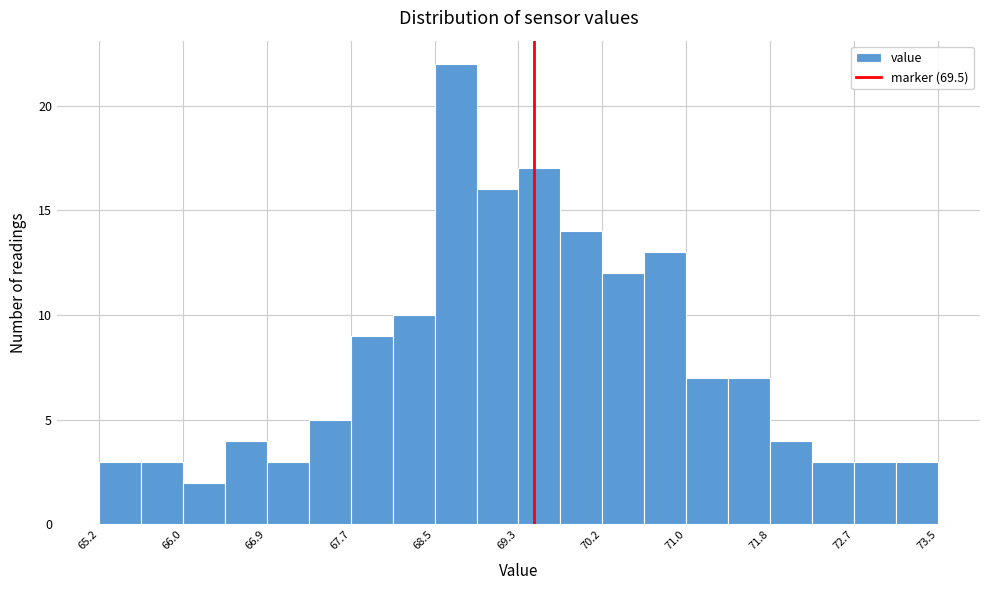

Reading left to right, list every bar in this chart as the range it spans on the x-axis followed by its height. Neither the bar edges nor the heights are printed on the chart, so give them approximately, as read against the axes.

65.2 to 65.6: 3
65.6 to 66.0: 3
66.0 to 66.4: 2
66.4 to 66.9: 4
66.9 to 67.3: 3
67.3 to 67.7: 5
67.7 to 68.1: 9
68.1 to 68.5: 10
68.5 to 68.9: 22
68.9 to 69.4: 16
69.4 to 69.8: 17
69.8 to 70.2: 14
70.2 to 70.6: 12
70.6 to 71.0: 13
71.0 to 71.4: 7
71.4 to 71.8: 7
71.8 to 72.3: 4
72.3 to 72.7: 3
72.7 to 73.1: 3
73.1 to 73.5: 3